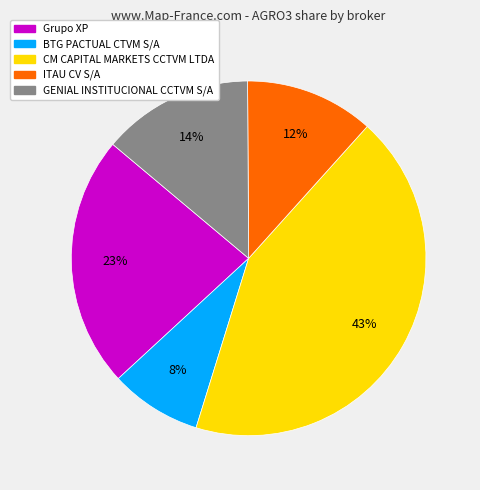

How many segments does this pie chart have?

5